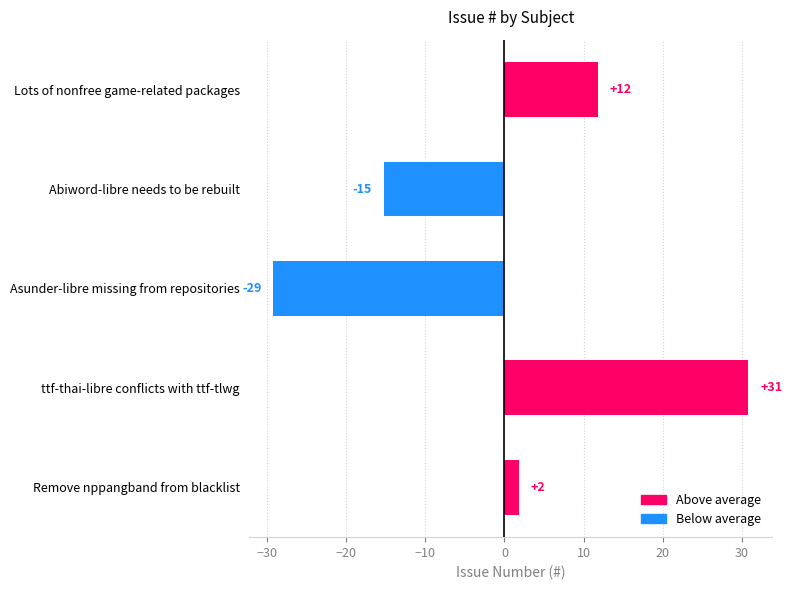

Does the chart contain any negative values?

Yes